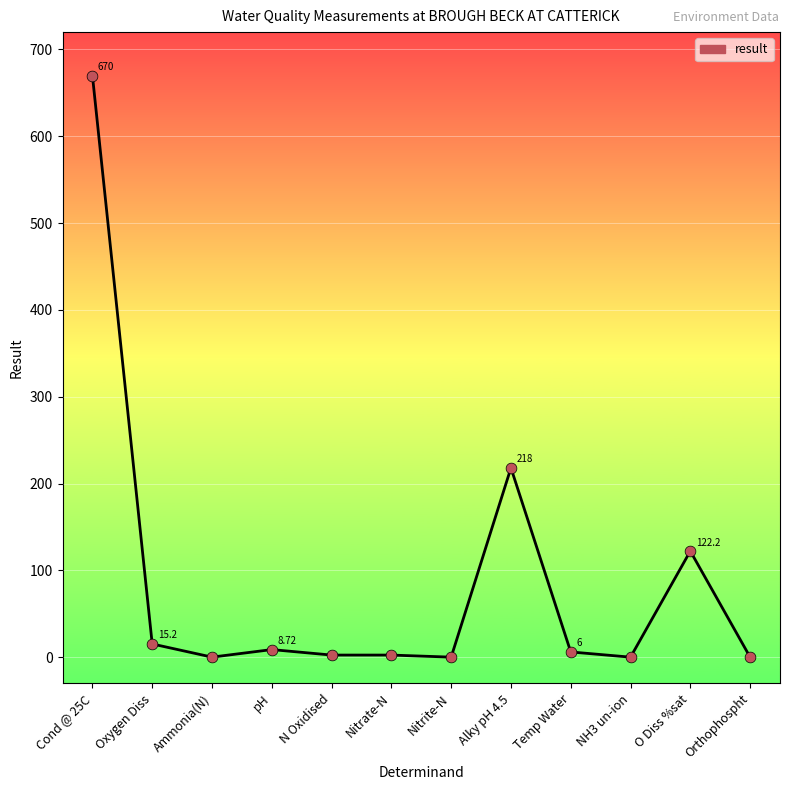

Which has a higher value, Orthophospht or O Diss %sat?

O Diss %sat